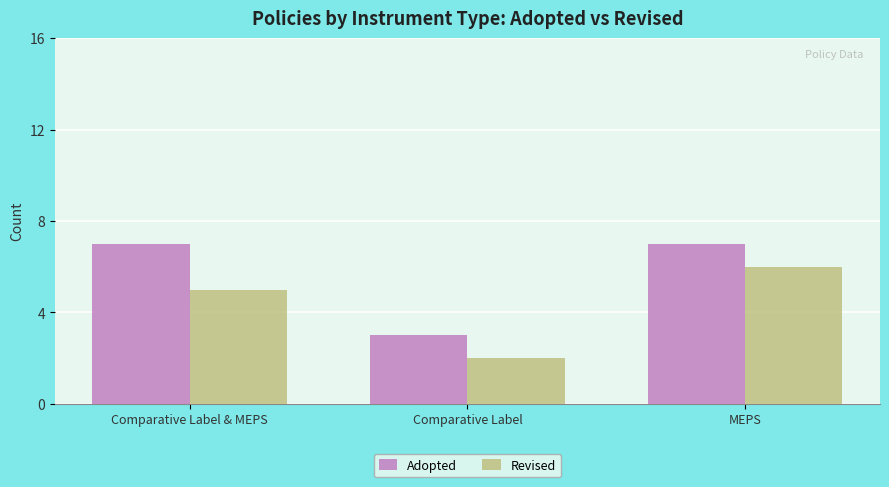

Between Comparative Label & MEPS and MEPS, which series saw the biggest shift?

Revised